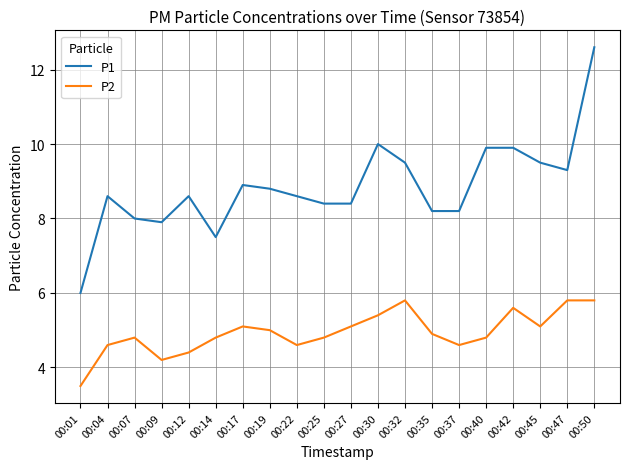

What is the total value across all series at 00:01?

9.5